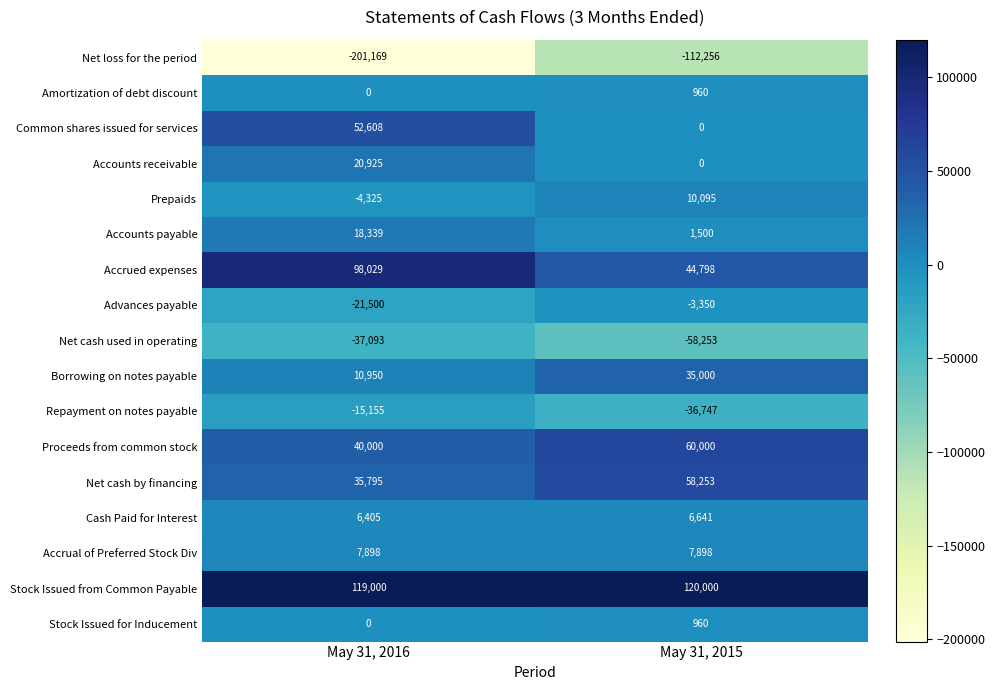

Is it true that Amortization of debt discount equals 411 at May 31, 2015?

False